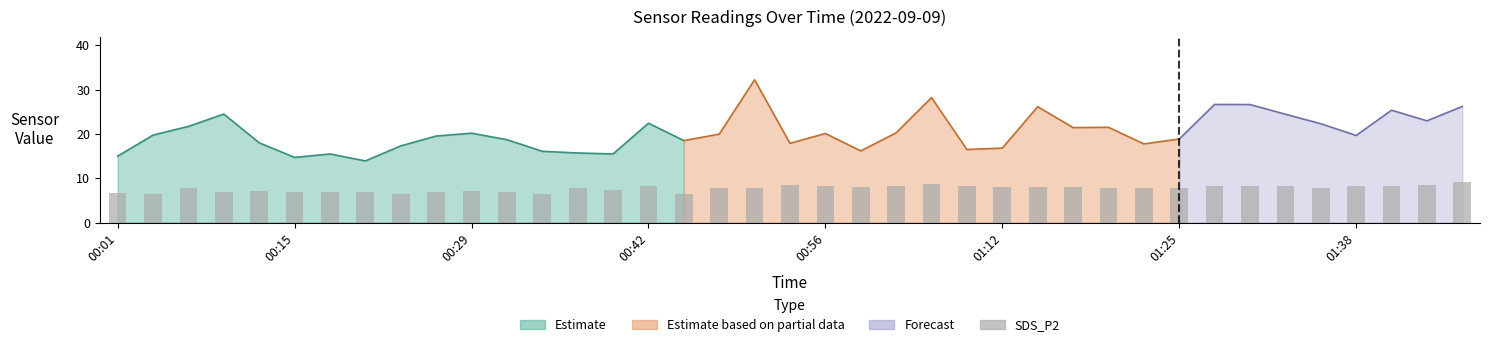

What is the value of the 14th bar from the left?

7.9